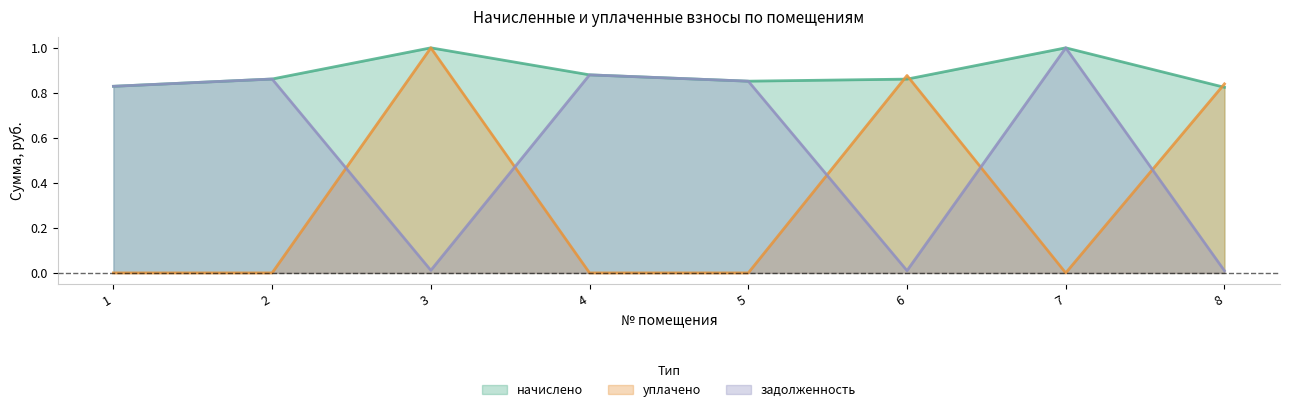

Which series changed the most between 4 and 7?

задолженность